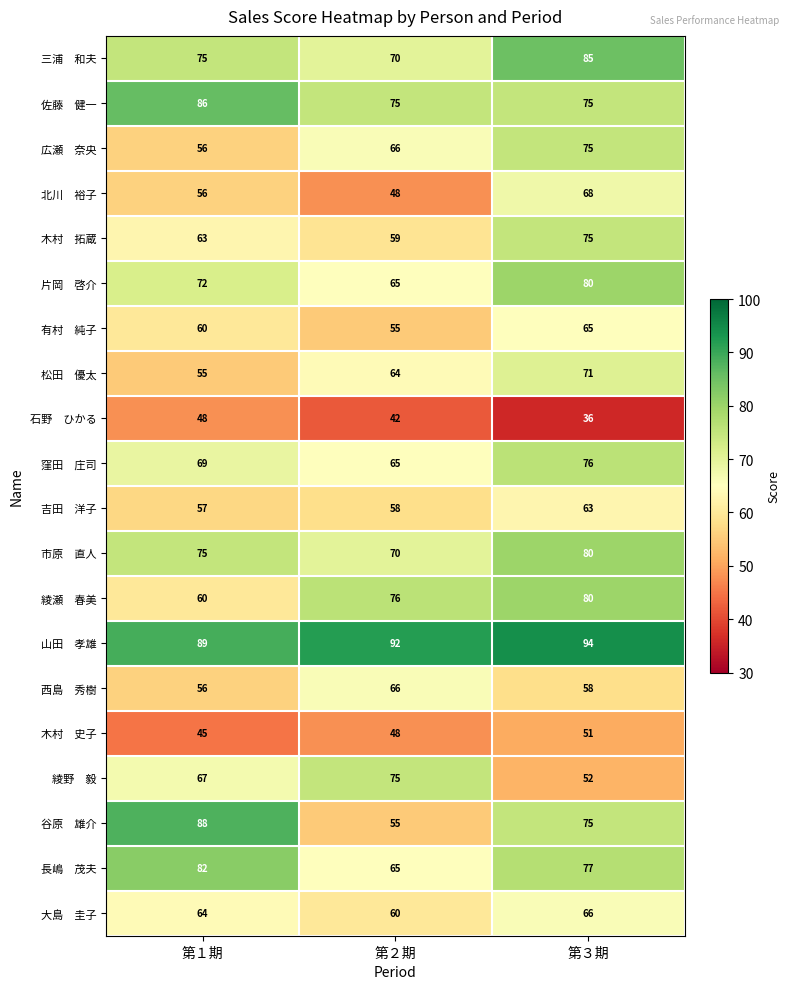

What is the total value across all series at 第３期?

1402